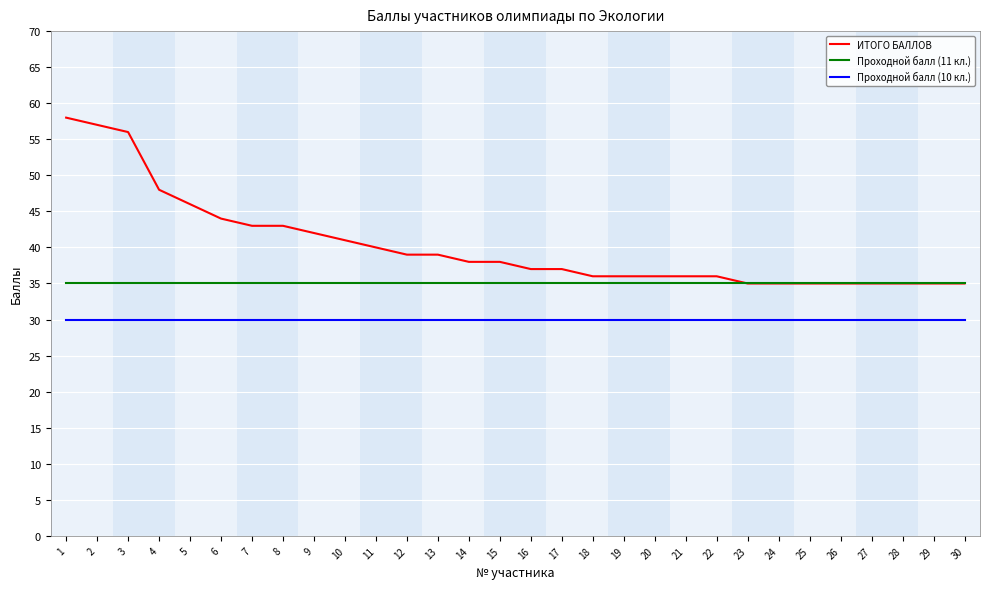

What is the maximum value for ИТОГО БАЛЛОВ?

58